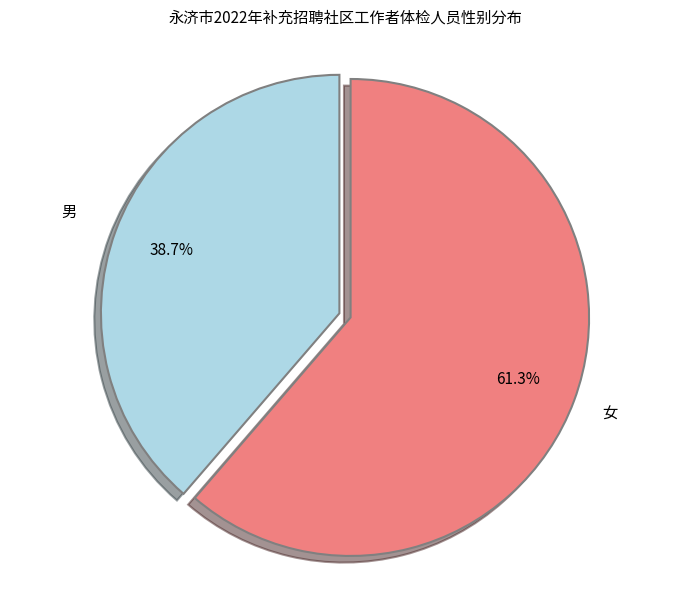

To the nearest percent, what is the difference between the 女 and 男 slice percentages?

23%